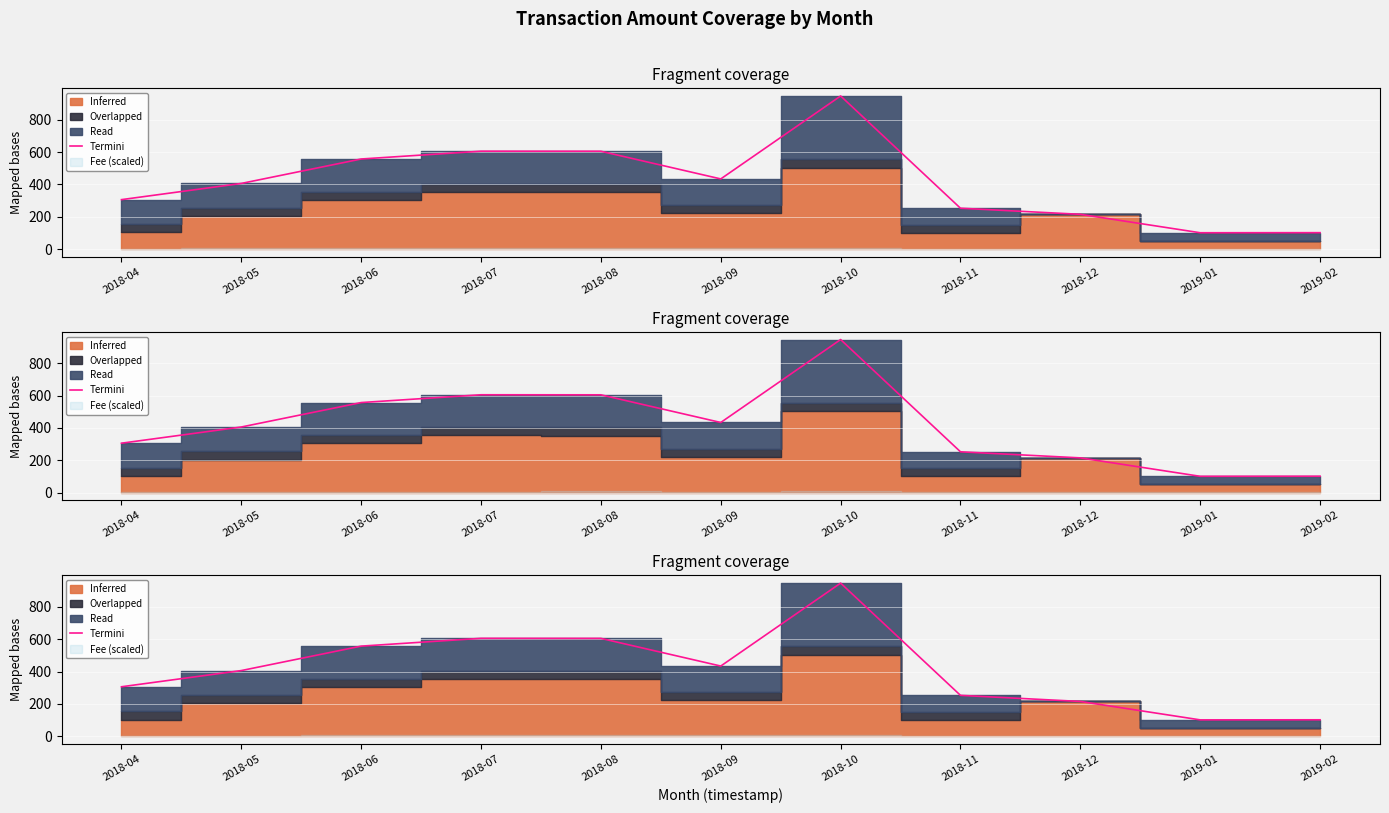

How many values are below 406?

5